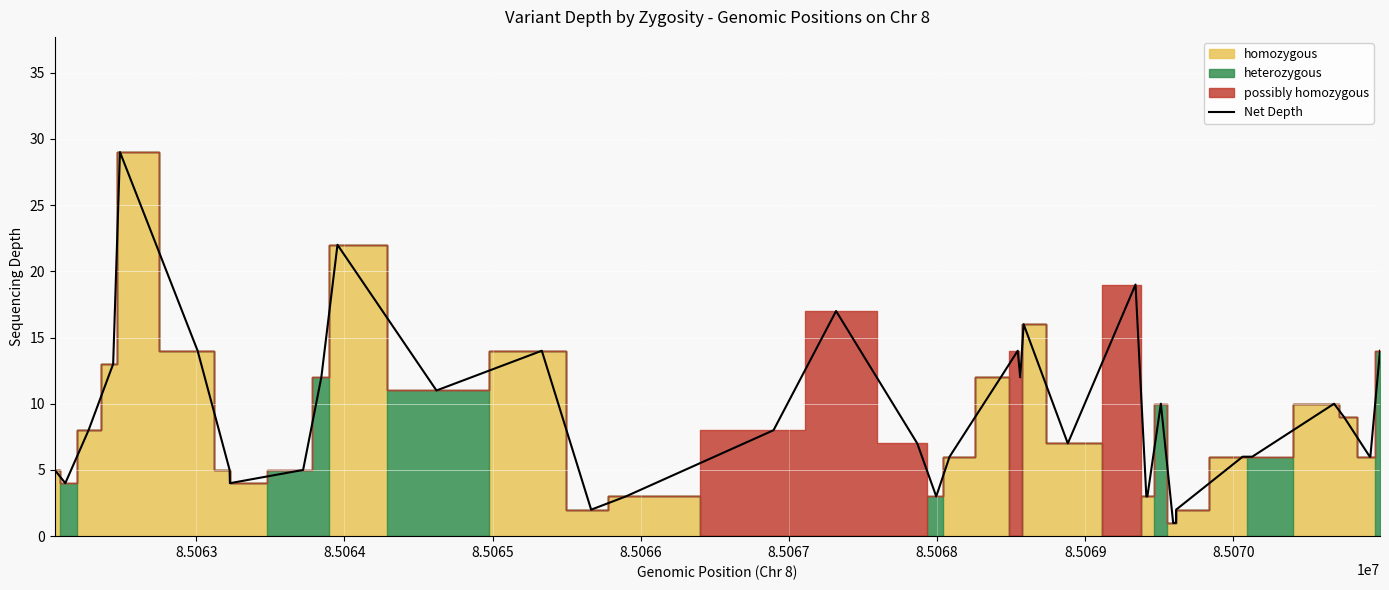

What is the difference between the maximum and minimum values?

28